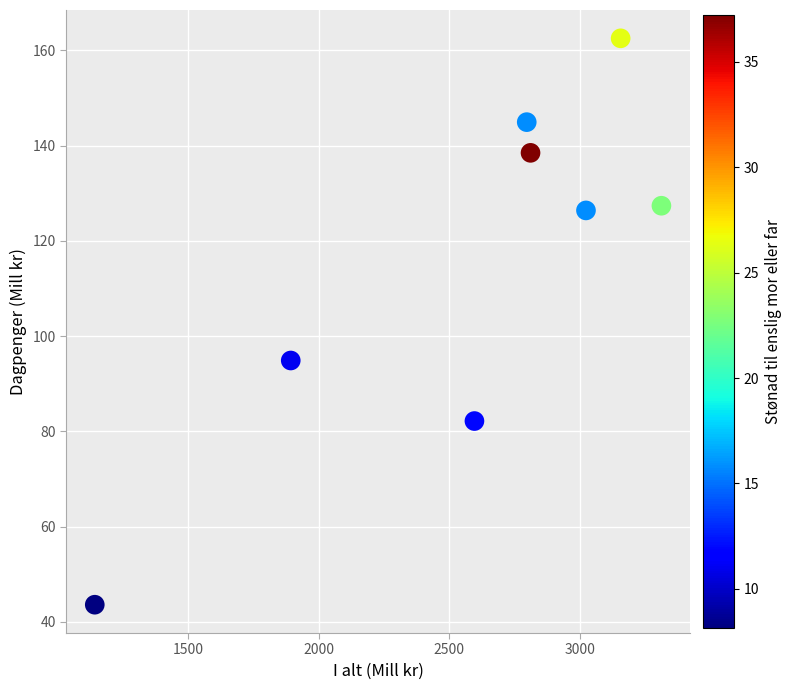

What is the range of Y values (max minus min)?

118.9